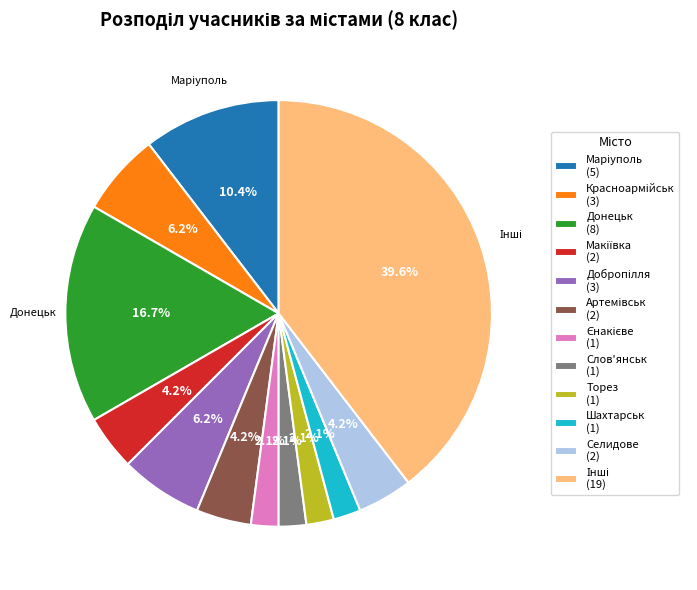

Does any single category account for the majority?

No